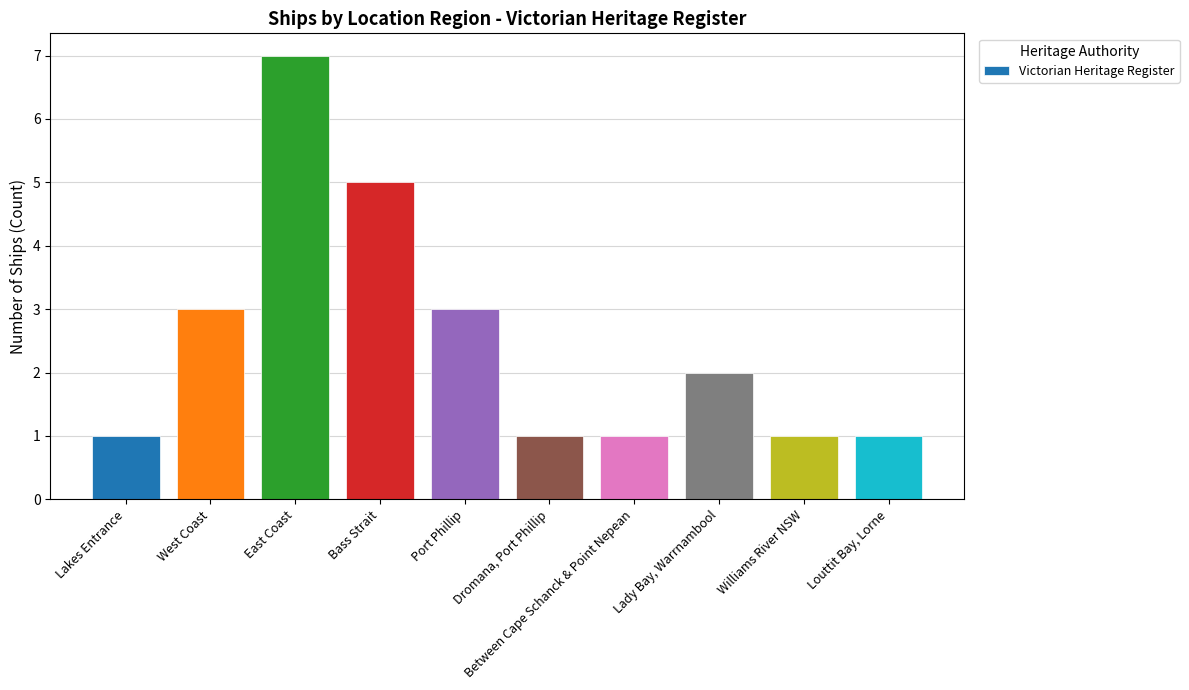

What is the label of the 6th bar from the right?

Port Phillip